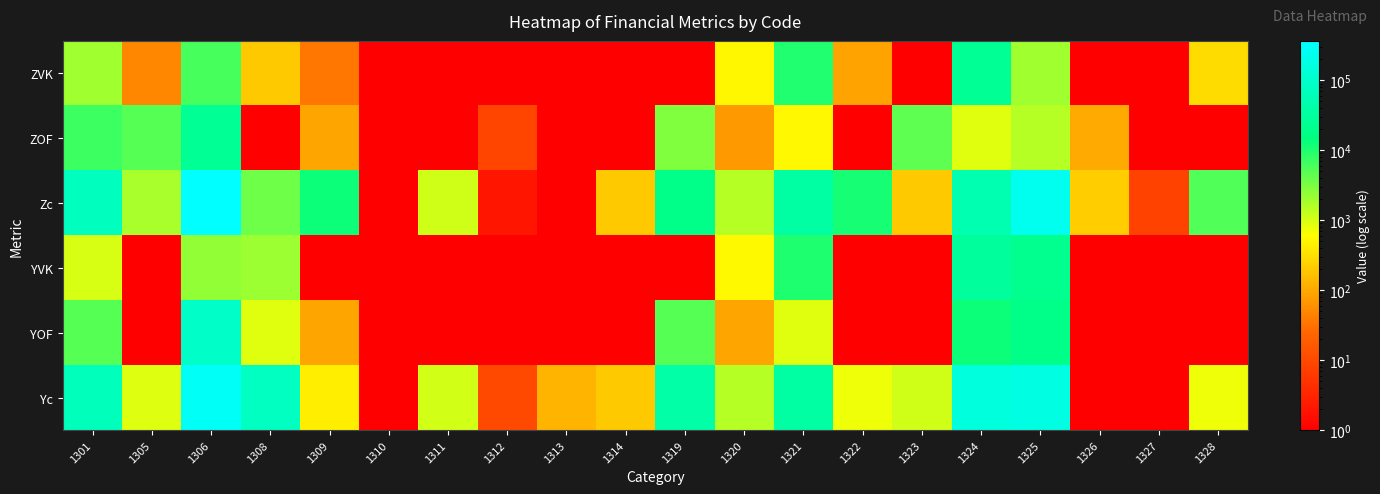

Reading left to right, transcribe all the data shown in this chart.

ZVK: 1301=2000	1305=50	1306=6190	1308=200	1309=35	1310=1	1311=1	1312=1	1313=1	1314=1	1319=1	1320=517	1321=9812	1322=90	1323=1	1324=25000	1325=2000	1326=1	1327=1	1328=300
ZOF: 1301=7000	1305=4980	1306=25180	1308=1	1309=95	1310=1	1311=1	1312=9	1313=1	1314=1	1319=3000	1320=73	1321=529	1322=1	1323=4500	1324=900	1325=1500	1326=104	1327=1	1328=1
Zc: 1301=72000	1305=1780	1306=366190	1308=3700	1309=12516	1310=1	1311=1100	1312=2	1313=1	1314=200	1319=19000	1320=1519	1321=35035	1322=11290	1323=200	1324=50300	1325=245200	1326=214	1327=8	1328=5440
YVK: 1301=1000	1305=1	1306=2390	1308=2100	1309=1	1310=1	1311=1	1312=1	1313=1	1314=1	1319=1	1320=537	1321=10185	1322=1	1323=1	1324=30700	1325=22100	1326=1	1327=1	1328=1
YOF: 1301=5000	1305=1	1306=91280	1308=900	1309=95	1310=1	1311=1	1312=1	1313=1	1314=1	1319=5000	1320=93	1321=890	1322=1	1323=1	1324=12600	1325=19000	1326=1	1327=1	1328=1
Yc: 1301=66000	1305=910	1306=296290	1308=77200	1309=432	1310=1	1311=1070	1312=10	1313=130	1314=200	1319=40000	1320=1519	1321=35035	1322=750	1323=1100	1324=155700	1325=174800	1326=1	1327=1	1328=740